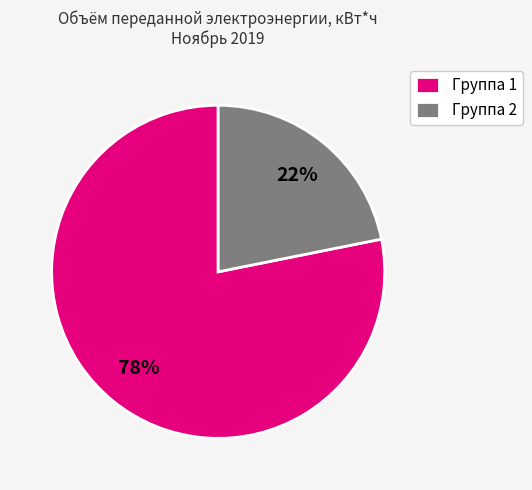

Is the sum of Группа 1 and Группа 2 greater than half?

Yes